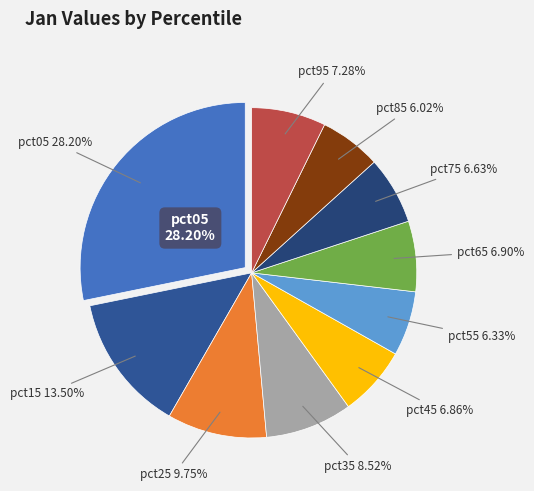

The pct05 slice represents 39% of the pie. True or false?

False